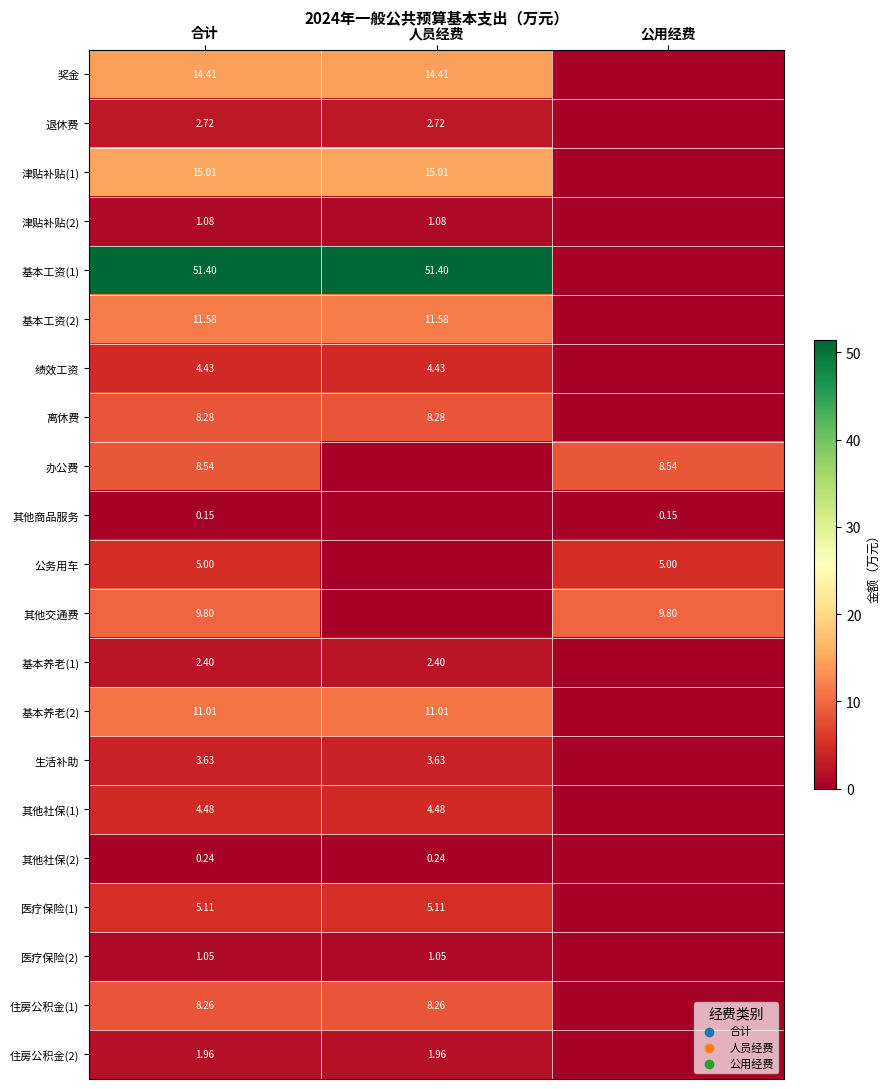

How many series are shown in this chart?

21